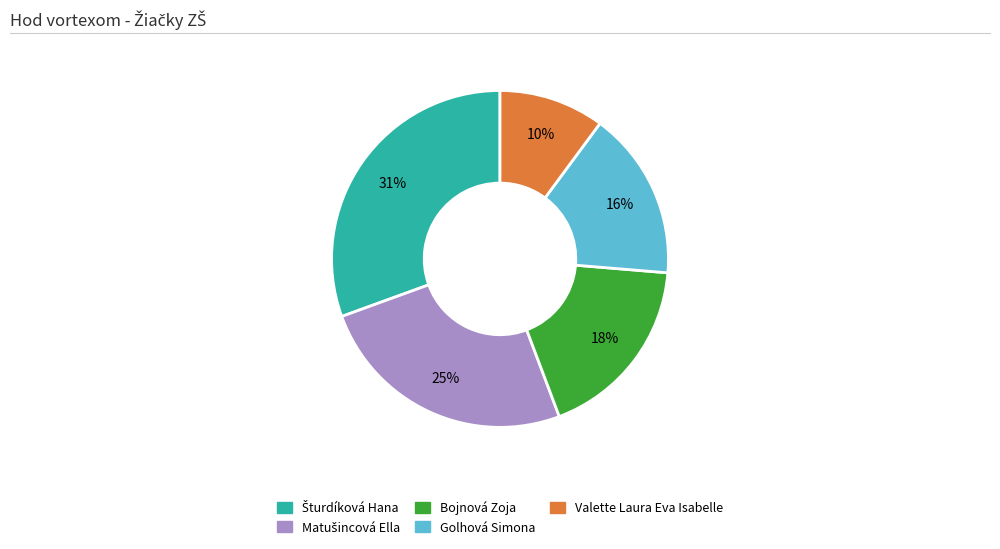

Between Valette Laura Eva Isabelle and Bojnová Zoja, which is larger?

Bojnová Zoja